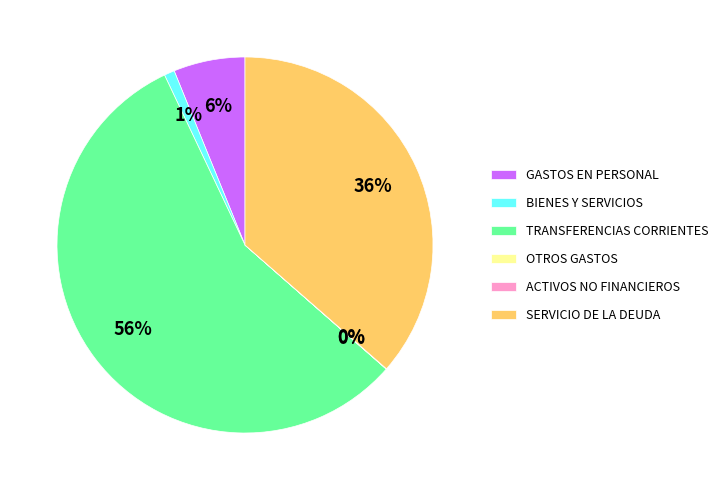

Is there any slice that represents more than half of the pie?

Yes